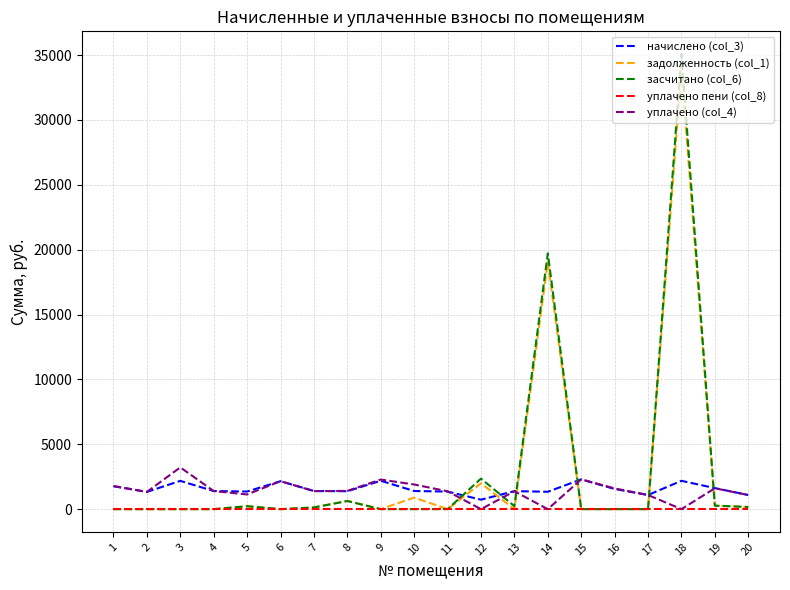

After their last crossing, which series has the higher values: задолженность (col_1) or начислено (col_3)?

начислено (col_3)